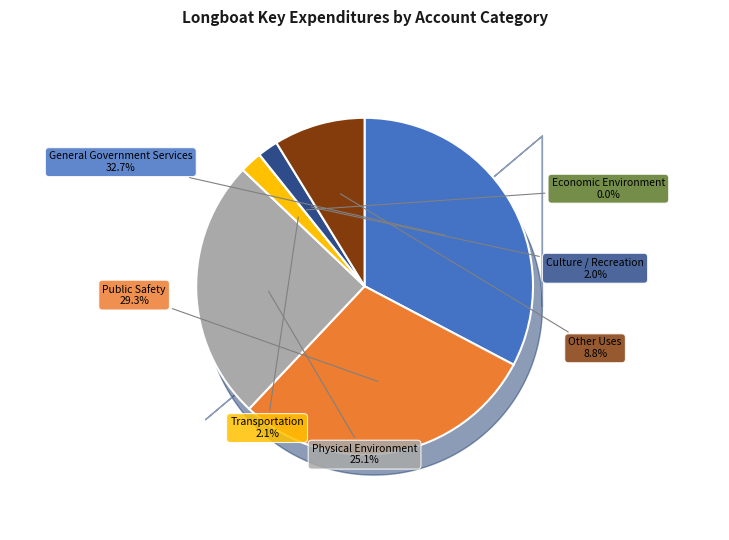

What is the largest slice in the pie chart?

General Government Services